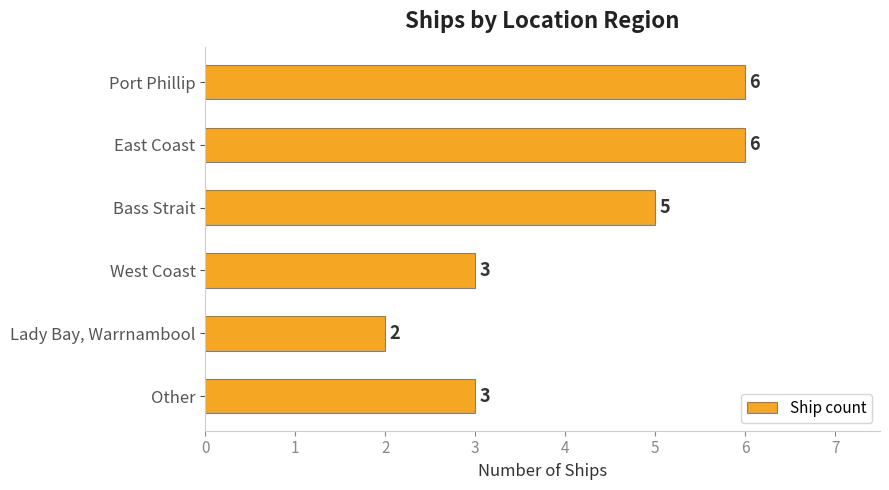

What position from the bottom is West Coast?

3